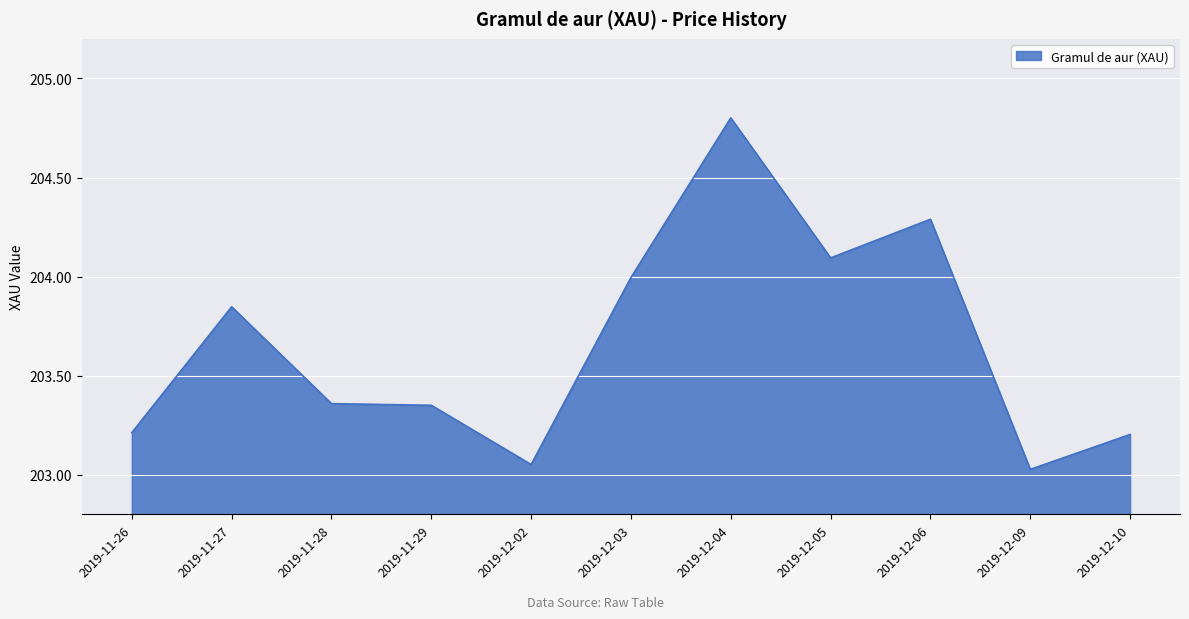

What is the ratio of the value at 2019-12-09 to the value at 2019-11-29?

1.0